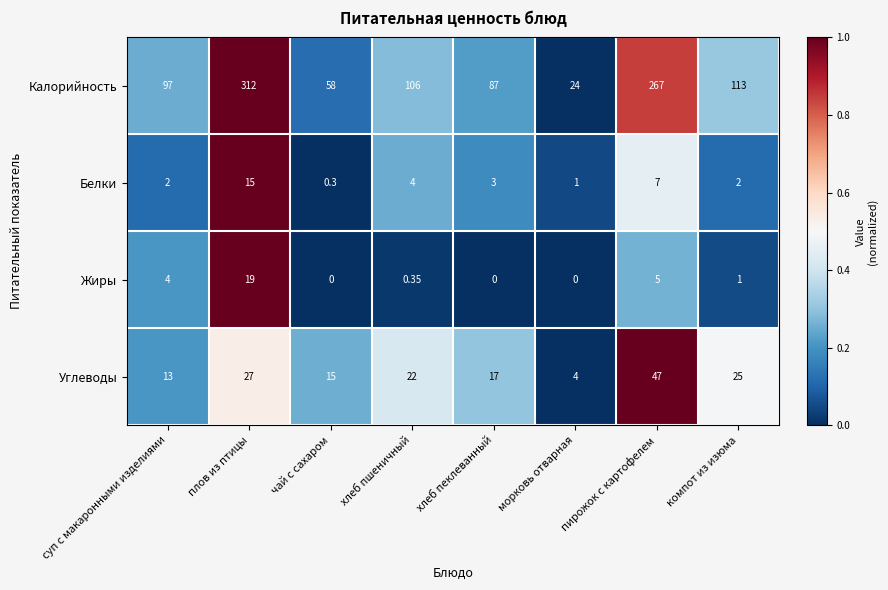

How many data points does each series have?

8